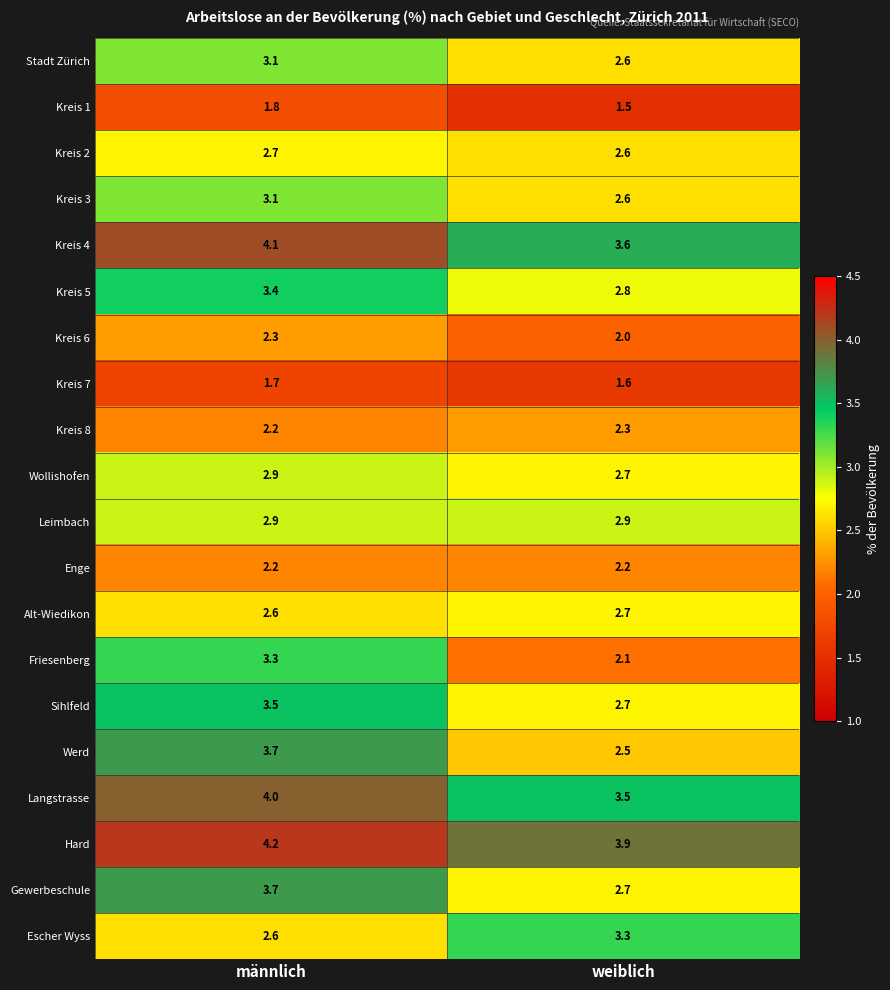

At which label does Kreis 8 reach its minimum?

männlich